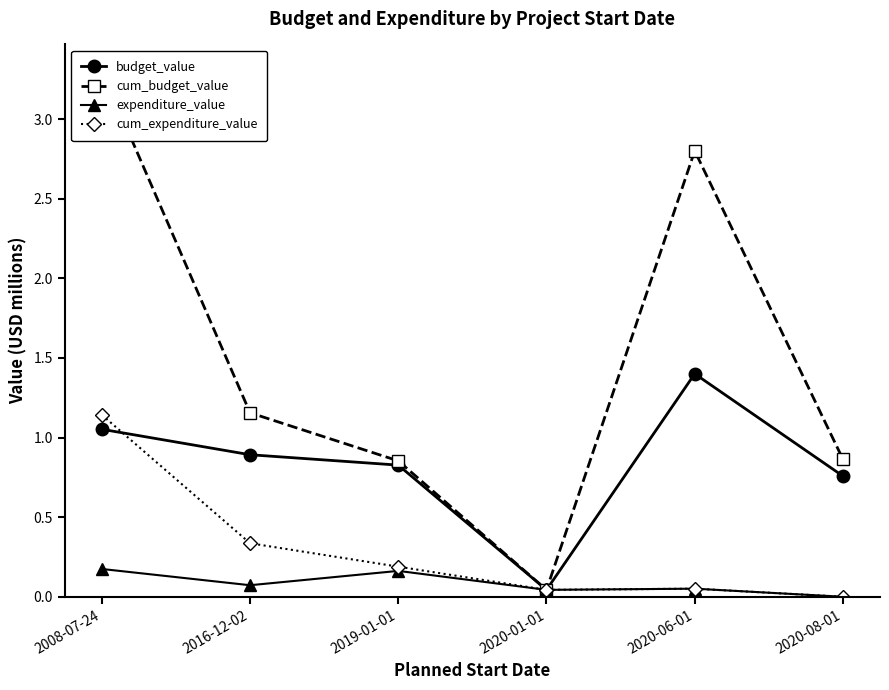

Reading left to right, transcribe all the data shown in this chart.

budget_value: 1.1	0.9	0.8	0.0	1.4	0.8
cum_budget_value: 3.3	1.2	0.9	0.0	2.8	0.9
expenditure_value: 0.2	0.1	0.2	0.0	0.1	0.0
cum_expenditure_value: 1.1	0.3	0.2	0.0	0.1	0.0